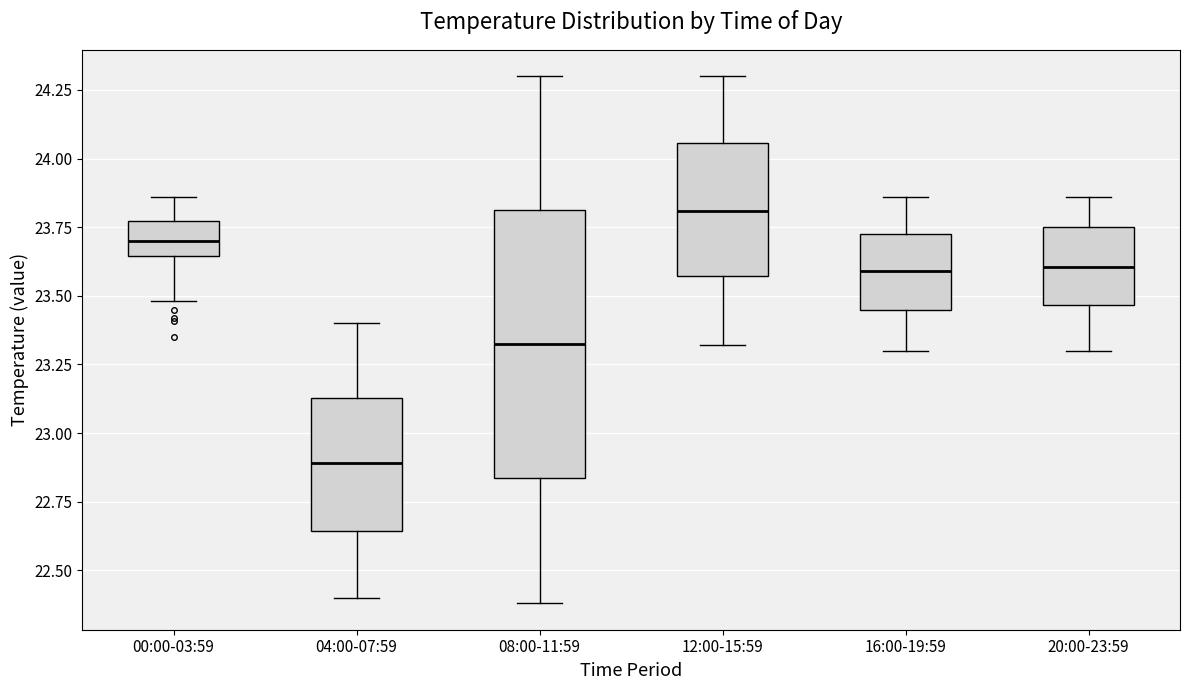

Reading left to right, transcribe this box plot: for each box, give where its median line is, the range the box spans, and where its two whiskers end, as read against the y-axis. The values are not printed on the chart, so give them approximately, as read against the axis.

00:00-03:59: median 23.70, box 23.65 to 23.75, whiskers 23.50 to 23.85
04:00-07:59: median 22.90, box 22.65 to 23.15, whiskers 22.40 to 23.40
08:00-11:59: median 23.35, box 22.85 to 23.80, whiskers 22.40 to 24.30
12:00-15:59: median 23.80, box 23.55 to 24.05, whiskers 23.30 to 24.30
16:00-19:59: median 23.60, box 23.45 to 23.75, whiskers 23.30 to 23.85
20:00-23:59: median 23.60, box 23.45 to 23.75, whiskers 23.30 to 23.85